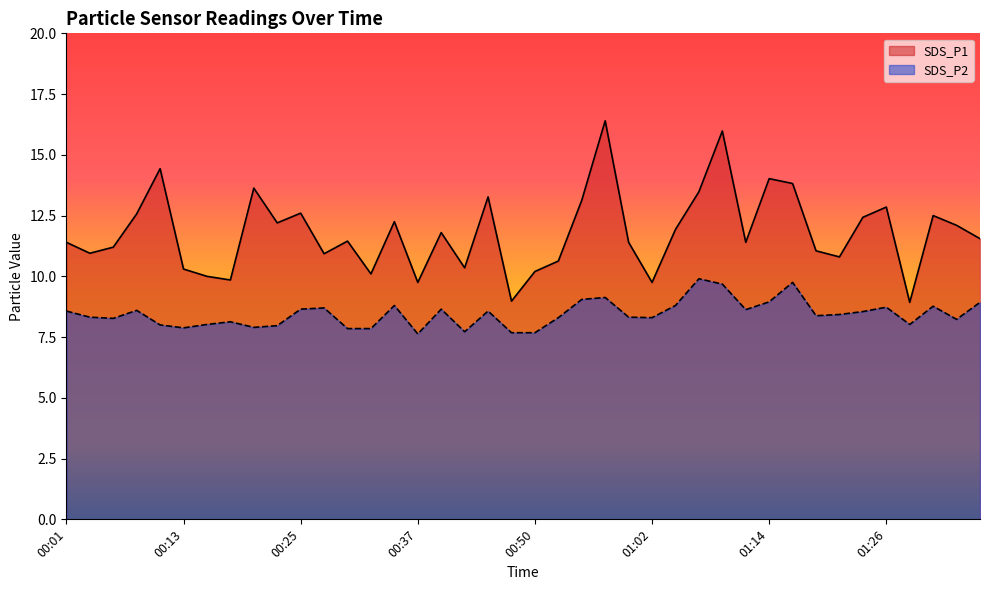

What is the difference between the highest and lowest values at 00:11?

6.4